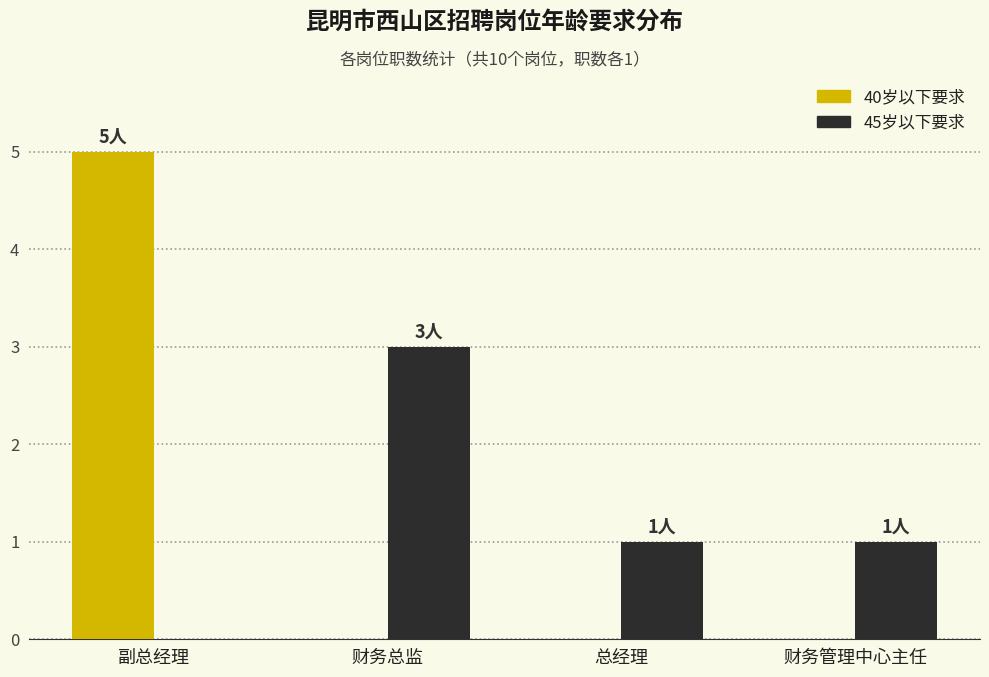

At which category is the sum across all series the highest?

副总经理